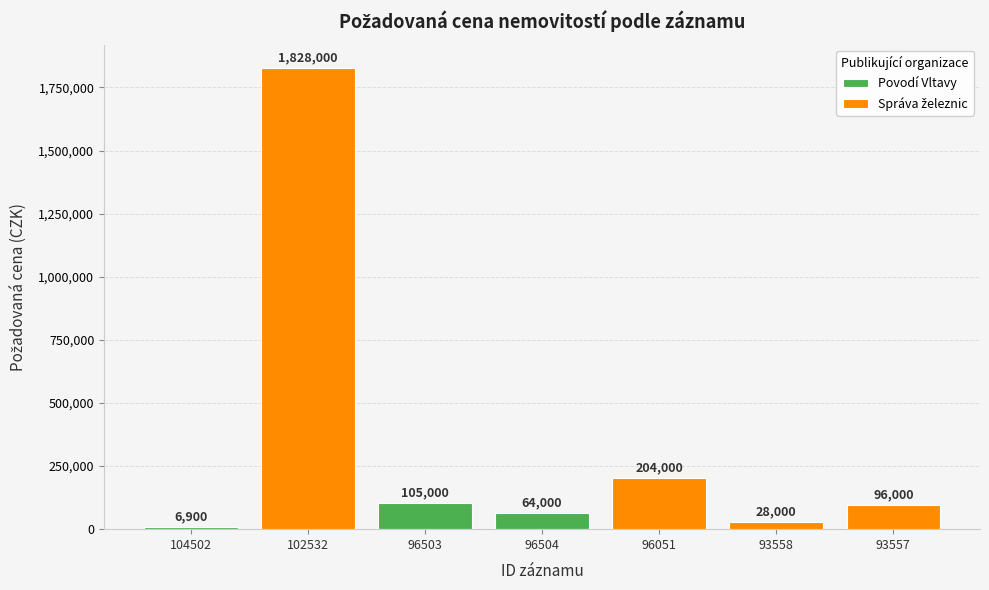

At how many categories does at least one series exceed 534575?

1